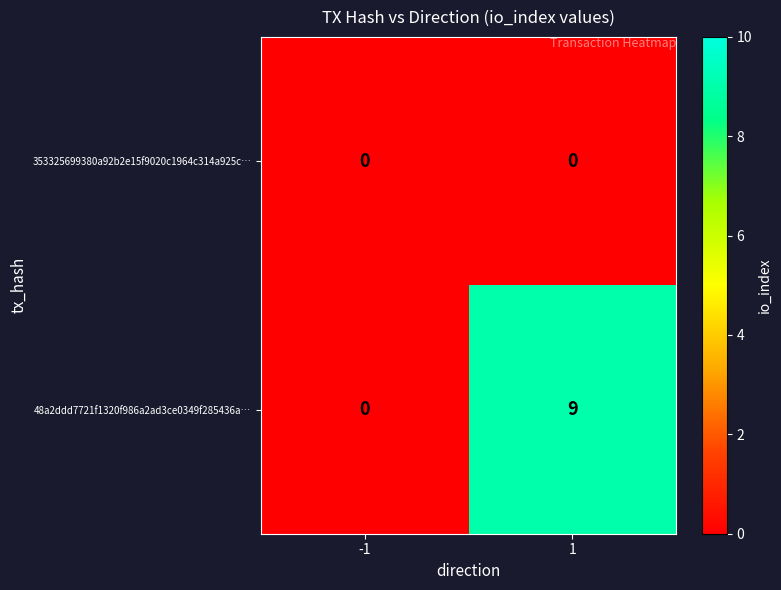

True or false: 48a2ddd7721f1320f986a2ad3ce0349f285436a… has a value of 2 at 1.

False